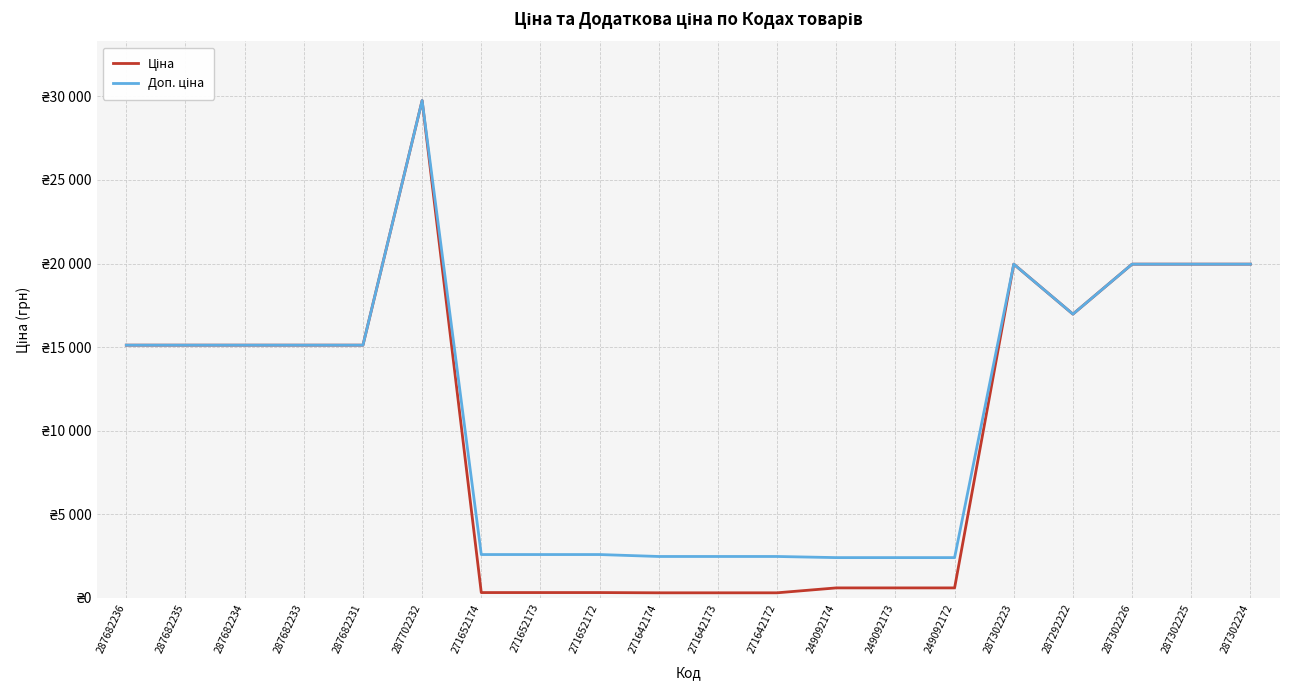

At which label is Доп. ціна closest to 16081?

287292222